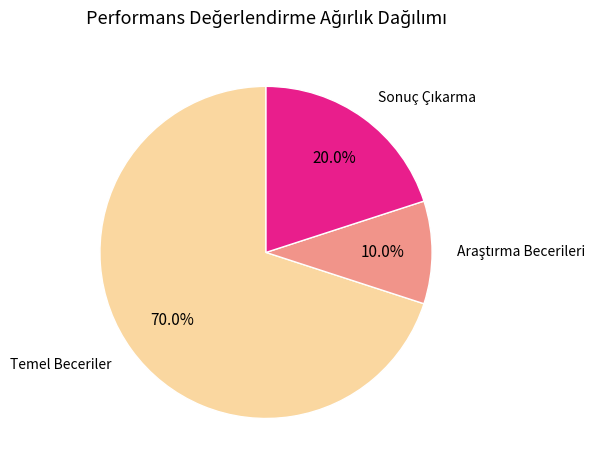

Is there any slice that represents more than half of the pie?

Yes